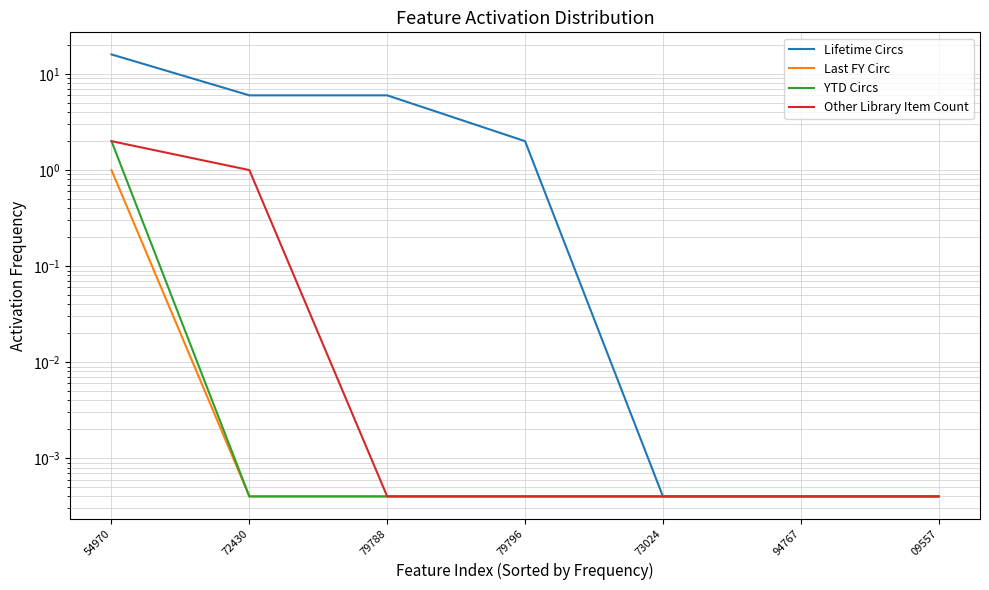

The value of Last FY Circ at 79796 is 0.0. True or false?

True